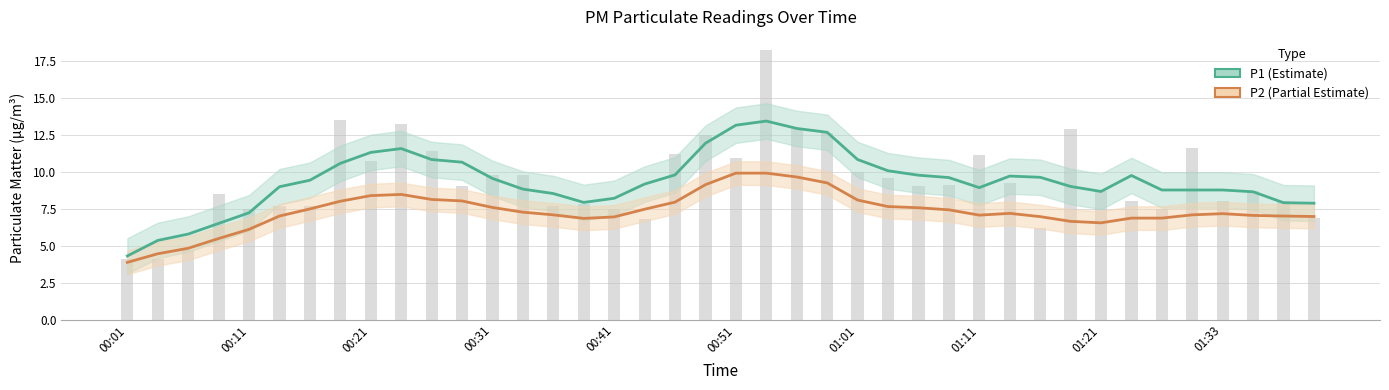

What is the greatest value displayed?

13.4